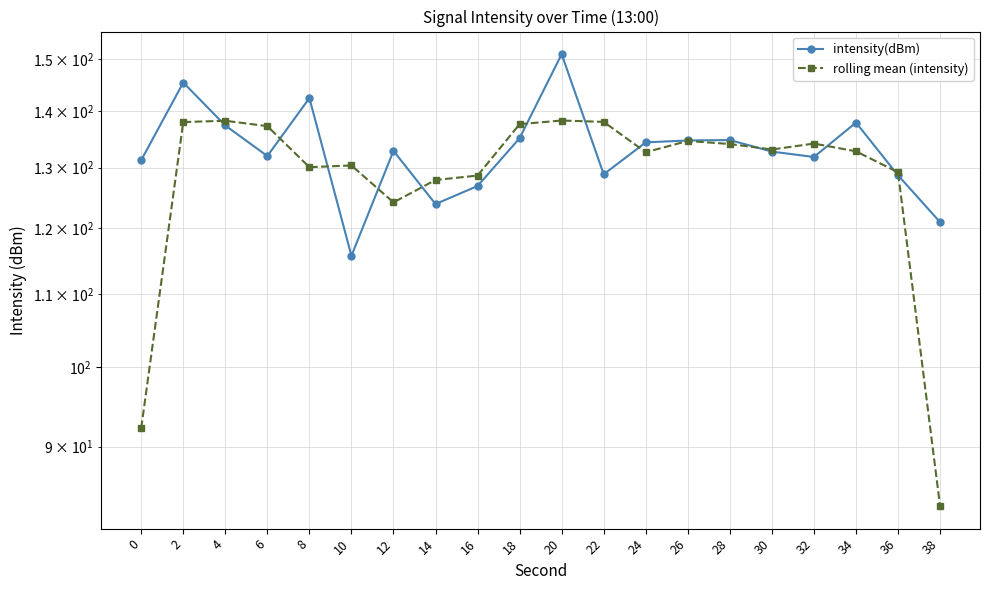

Where does the rolling mean (intensity) series first go above 133?

2